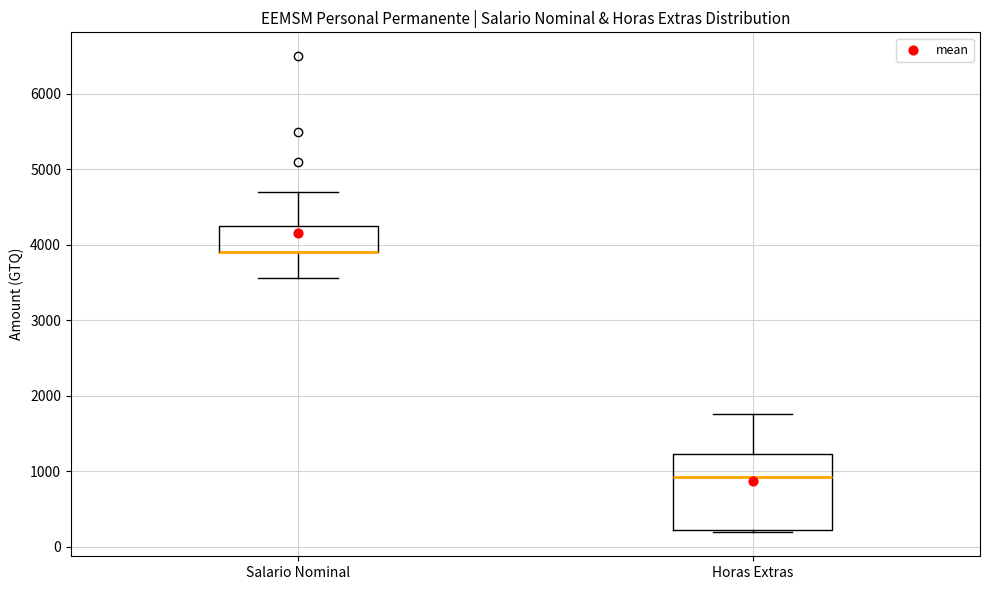

Where is the lower edge of the box for Horas Extras on the y-axis? The values are not printed on the chart, so give them approximately, as read against the axis.

200